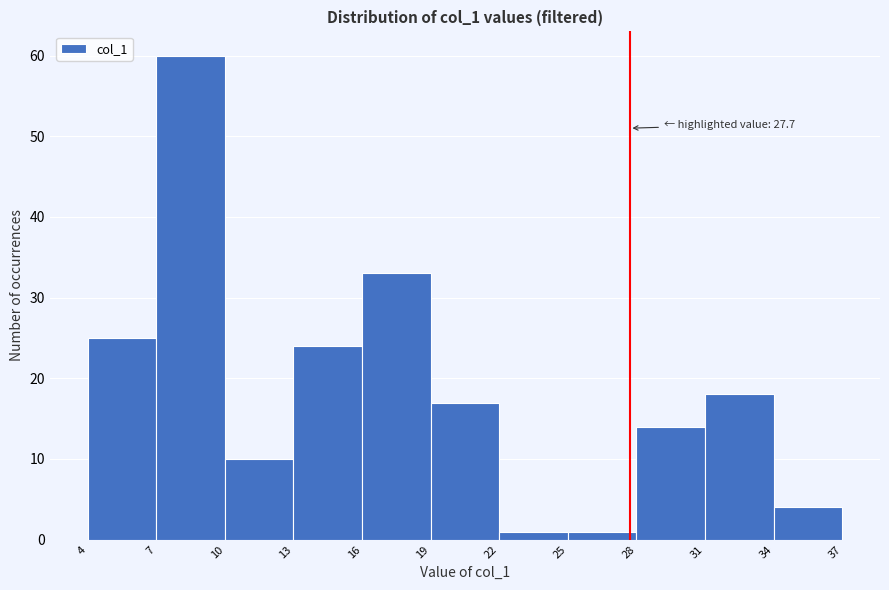

Over which range of the x-axis is the bar tallest?

7 to 10